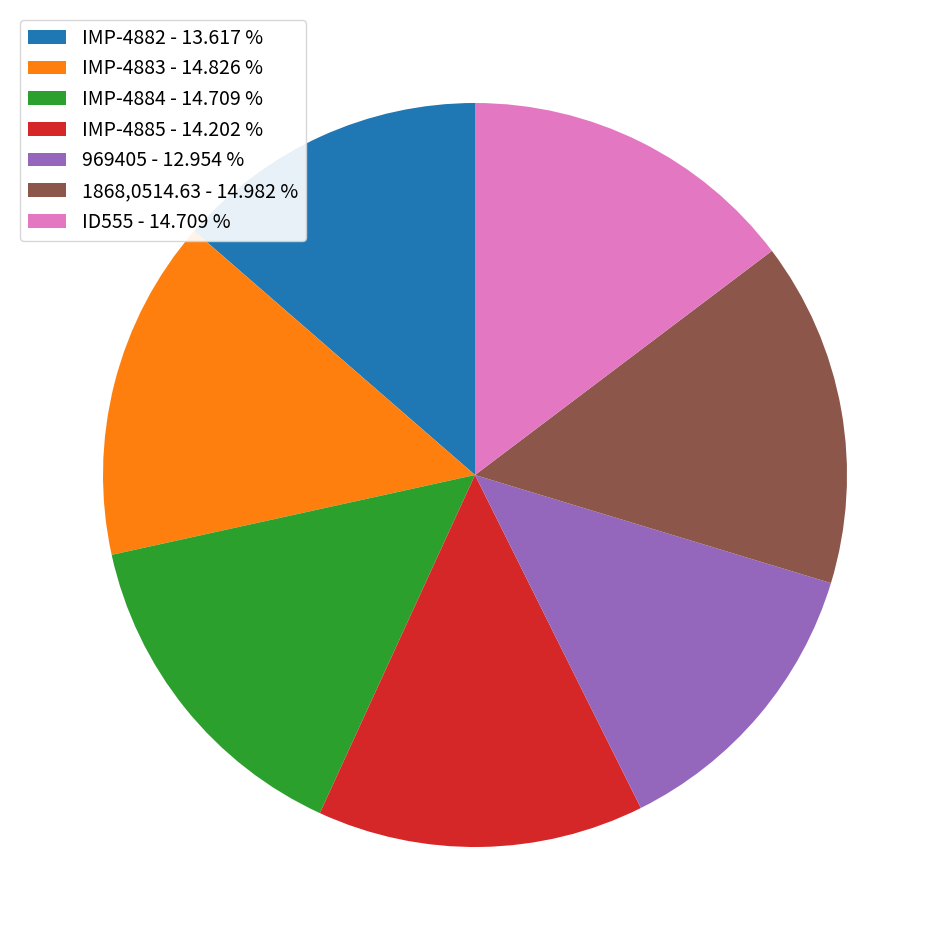

Do IMP-4882 - 13.617 % and IMP-4883 - 14.826 % together represent more than half of the pie?

No